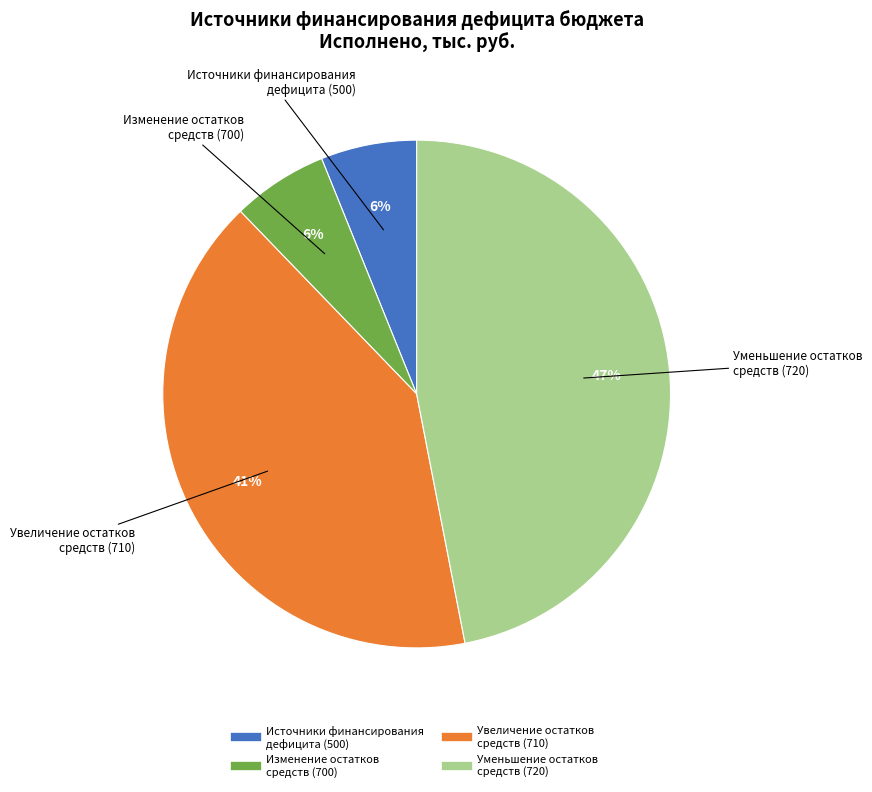

Is there any slice that represents more than half of the pie?

No